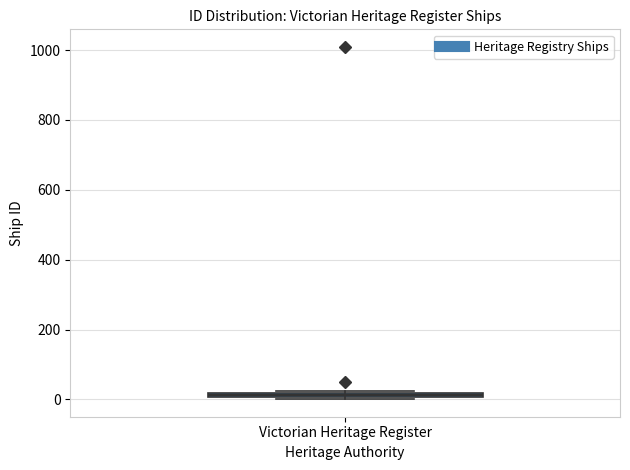

Where is the lower edge of the box for Victorian Heritage Register on the y-axis? The values are not printed on the chart, so give them approximately, as read against the axis.

0